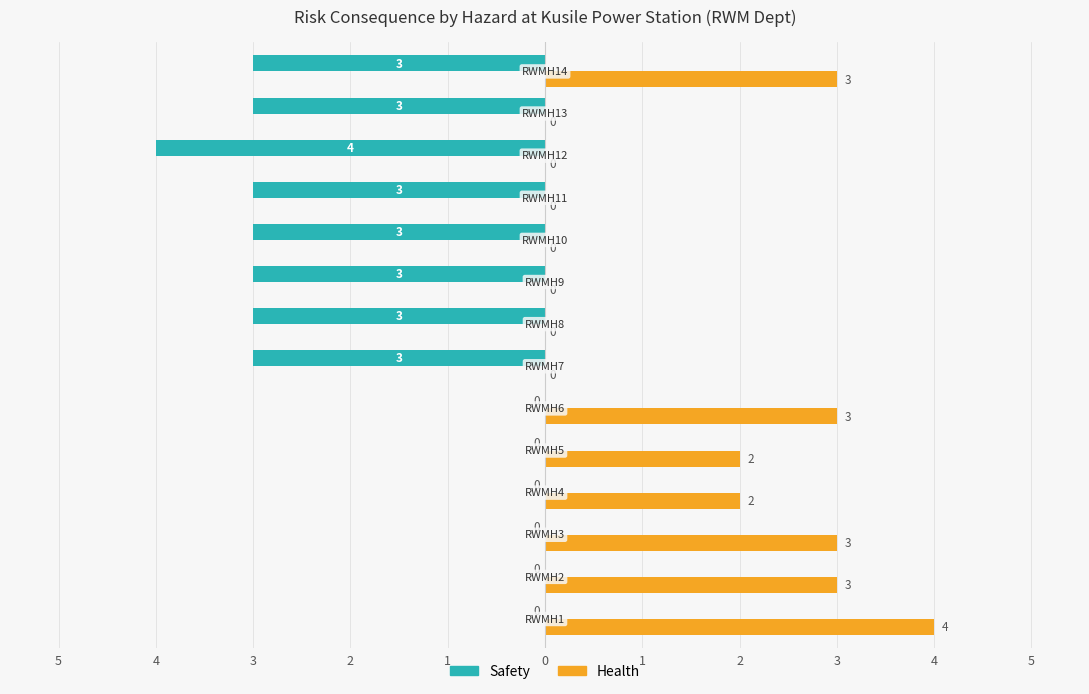

What are all the series names shown in the legend?

Safety, Health